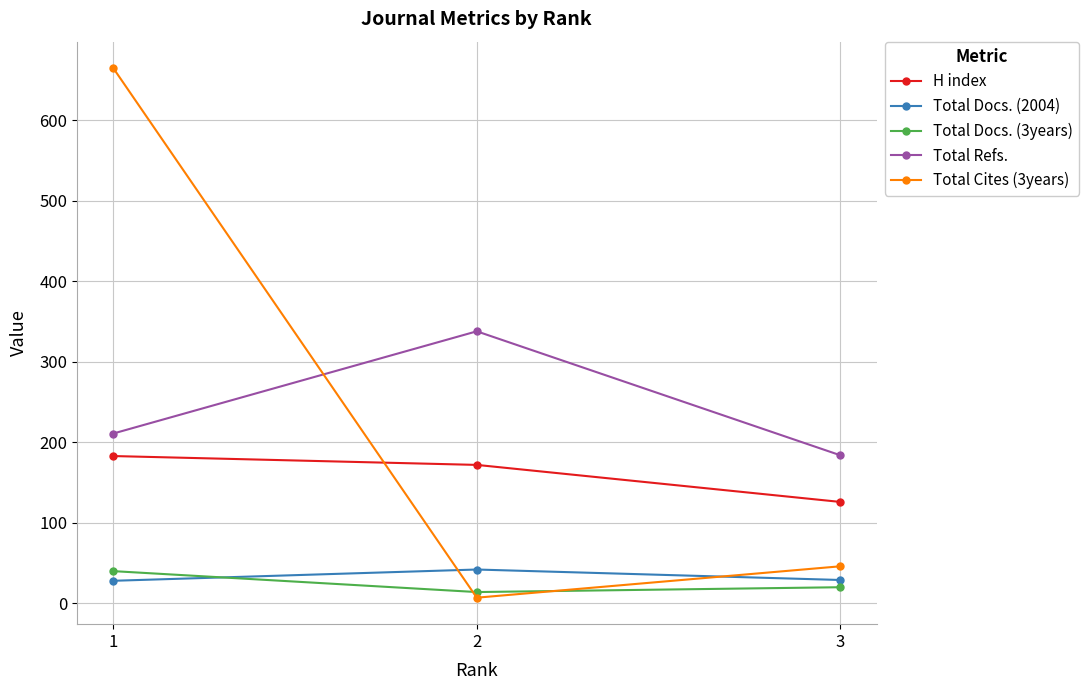

The Total Docs. (3years) series shows 40 at 1. True or false?

True